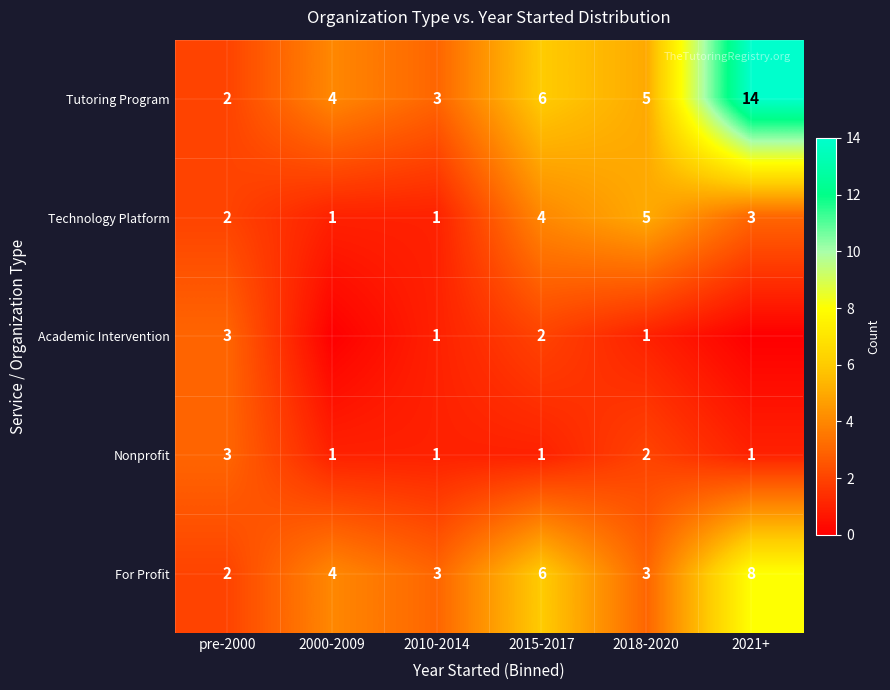

Is the value of For Profit at 2021+ greater than the value of Nonprofit at 2000-2009?

Yes